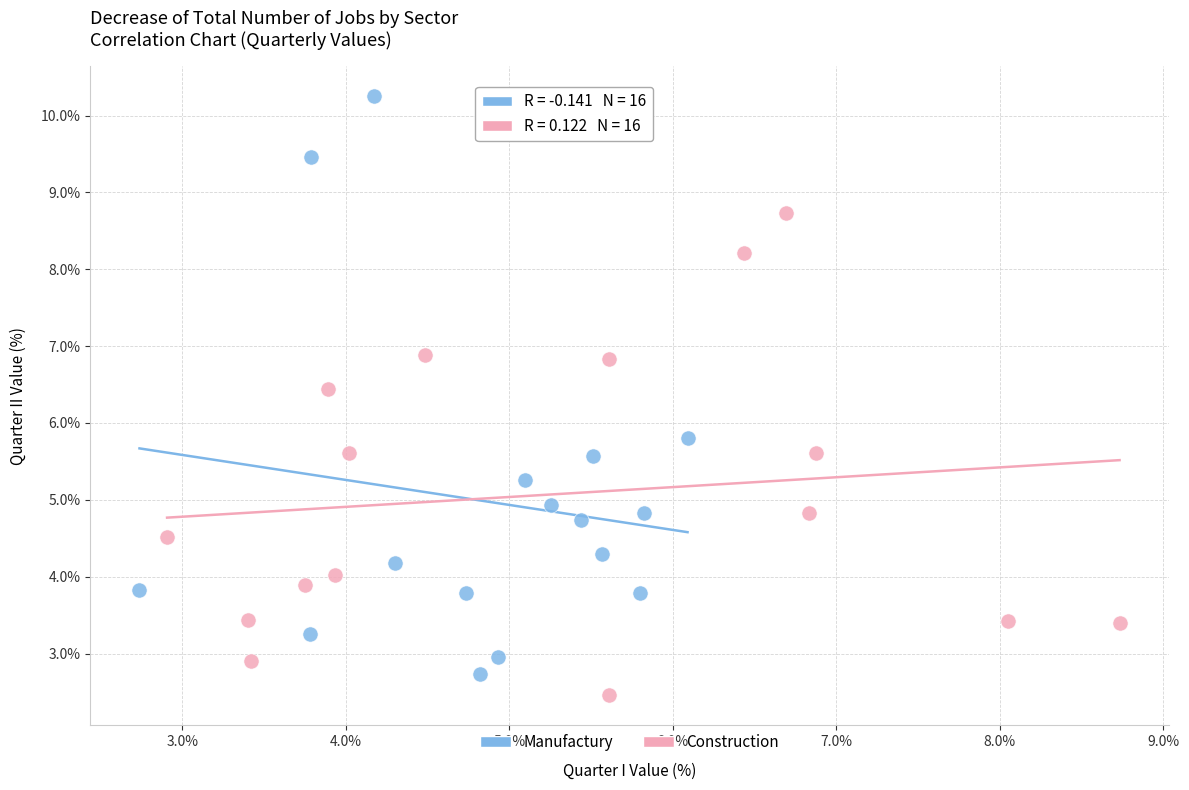

Which series contains the highest Y value?

Manufactury